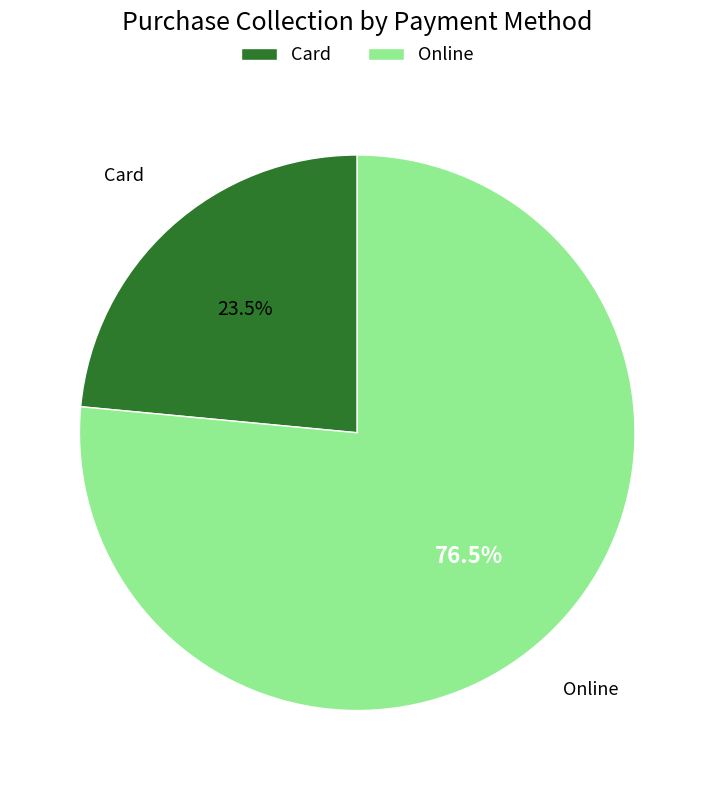

Which category has the smallest portion of the pie?

Card